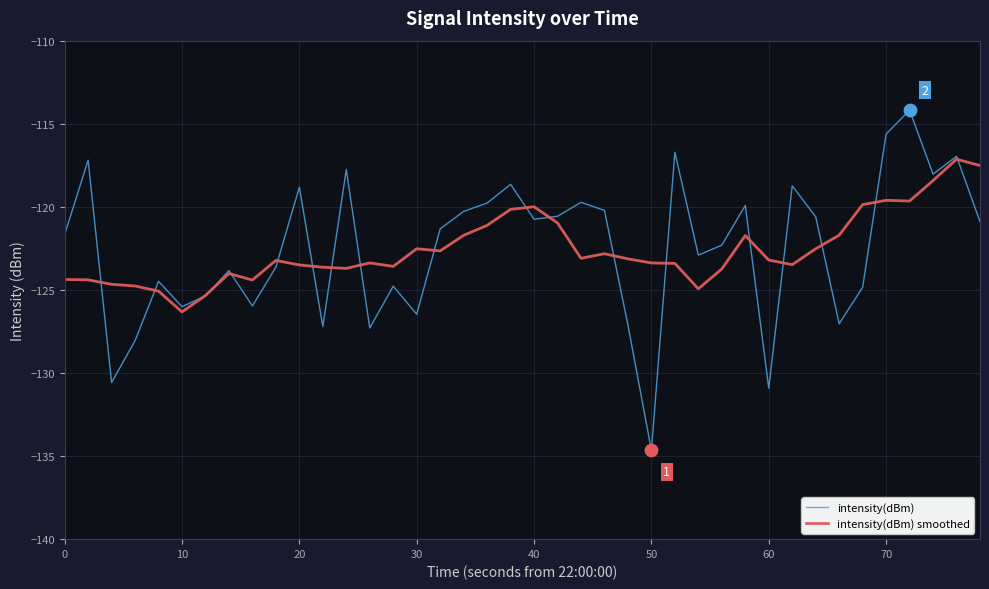

What are all the series names shown in the legend?

intensity(dBm), intensity(dBm) smoothed